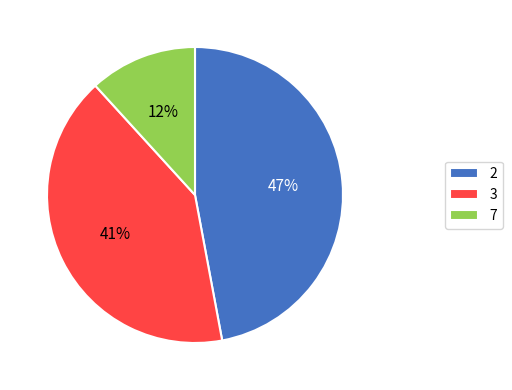

Combined, do 3 and 2 account for over 50%?

Yes